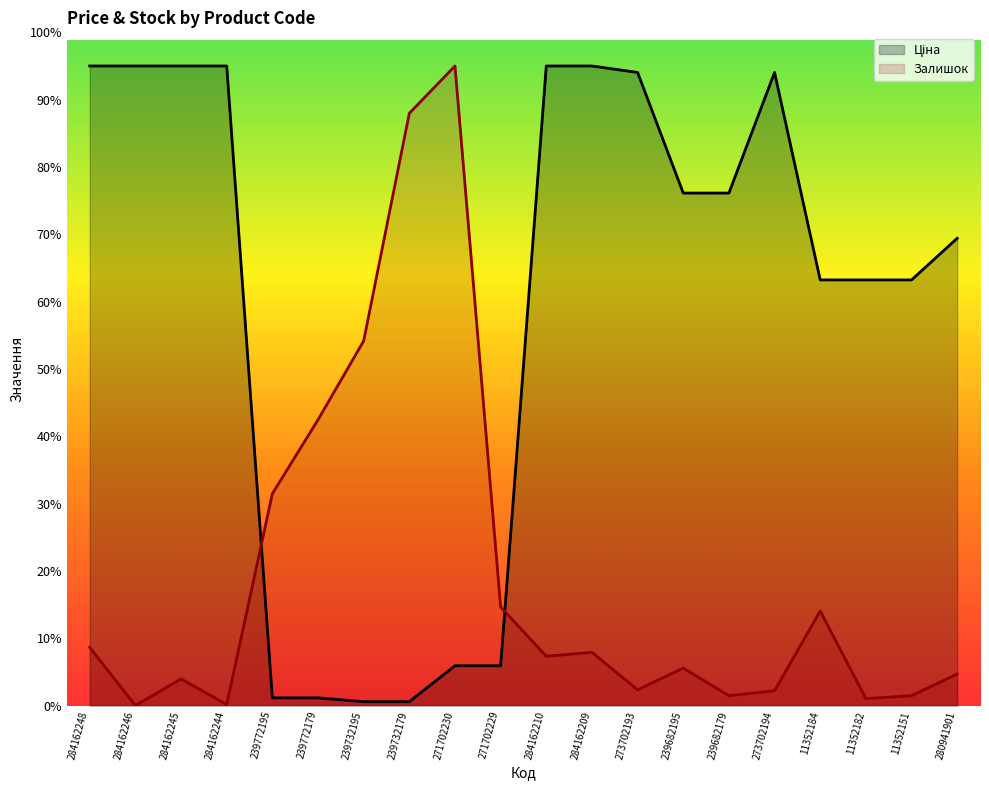

At which category is the sum across all series the highest?

284162248